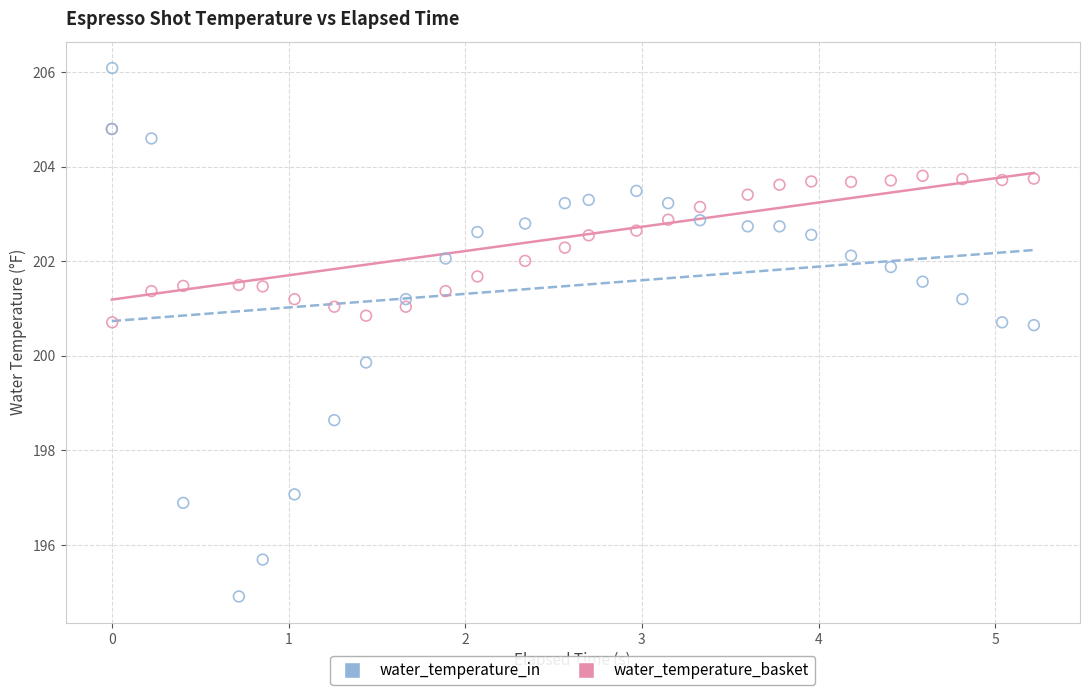

Across all series, what Y value is closest to 200?

199.9